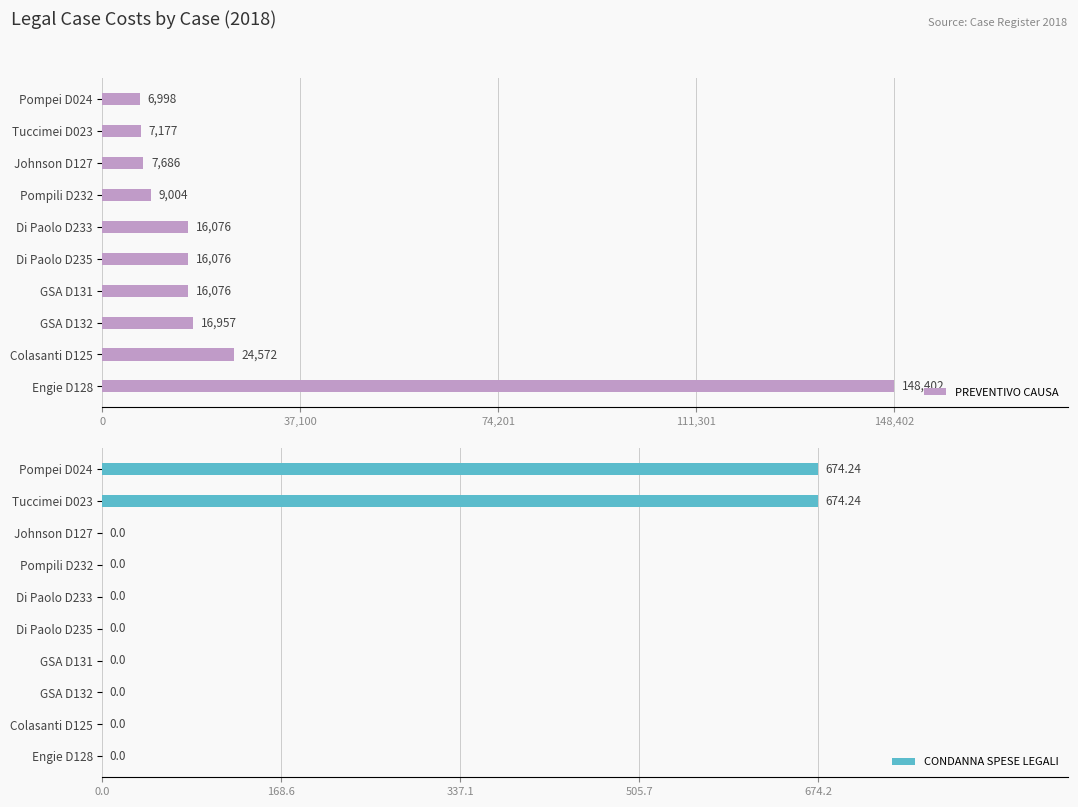

Which category has the lowest value in the PREVENTIVO CAUSA series?

Pompei D024